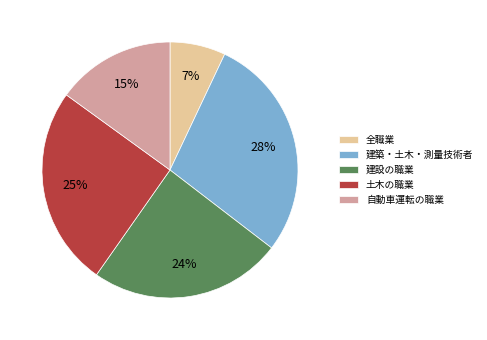

Rank the categories by value from lowest to highest.

全職業, 自動車運転の職業, 建設の職業, 土木の職業, 建築・土木・測量技術者